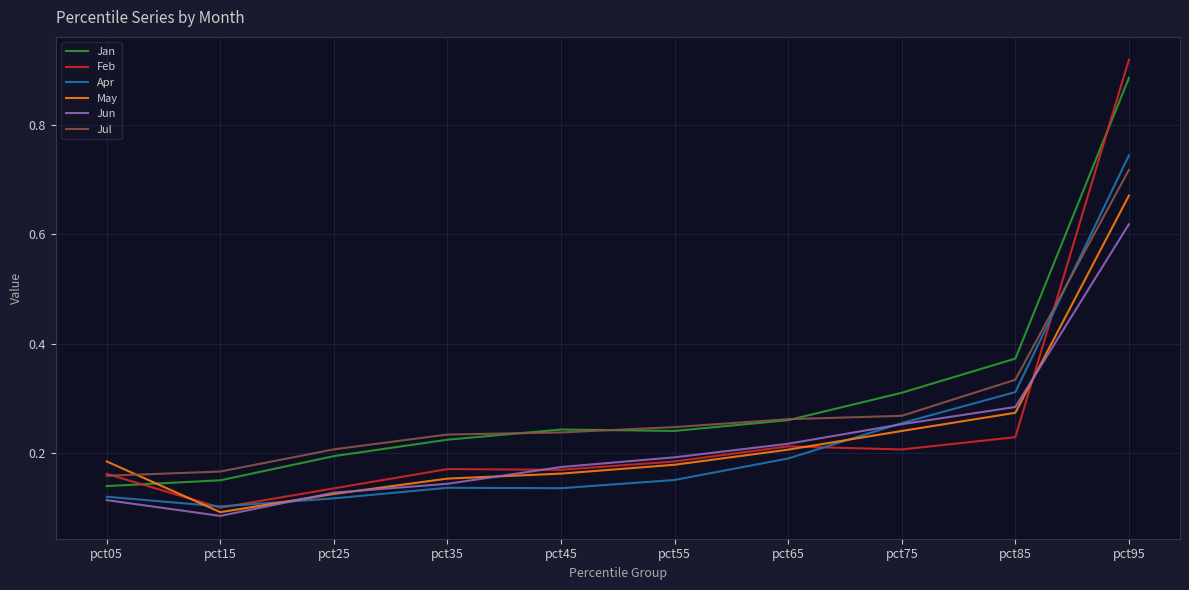

At how many categories does at least one series exceed 0?

10